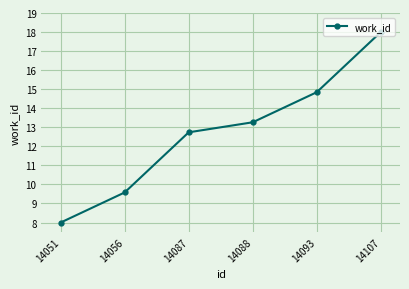

At which category does the chart reach its minimum across all series?

14051